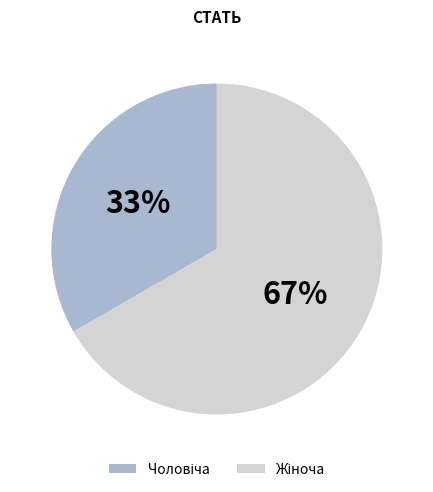

To the nearest percent, what is the average slice percentage?

50%